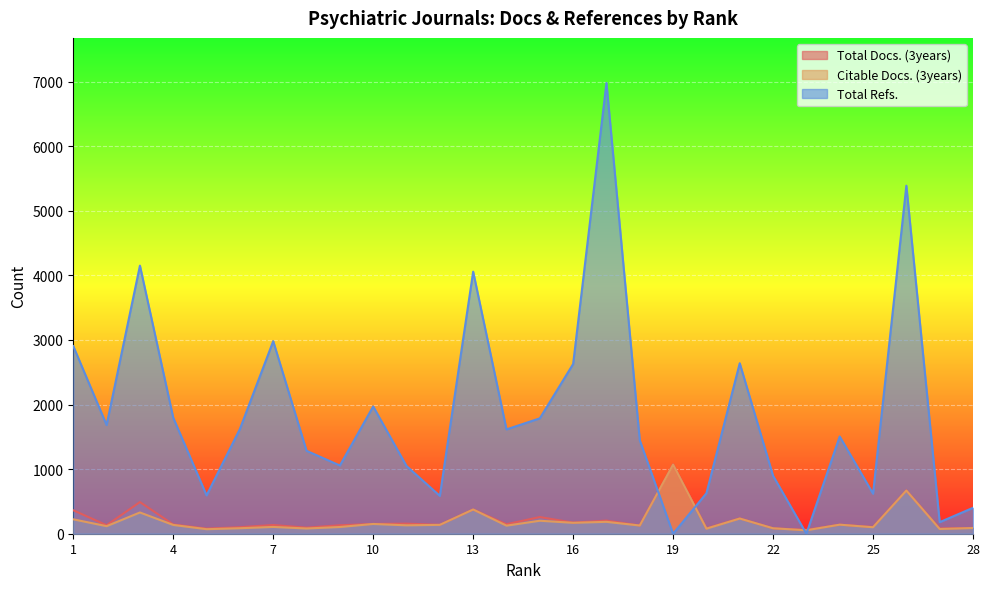

True or false: Citable Docs. (3years) has a value of 93 at 24.

False